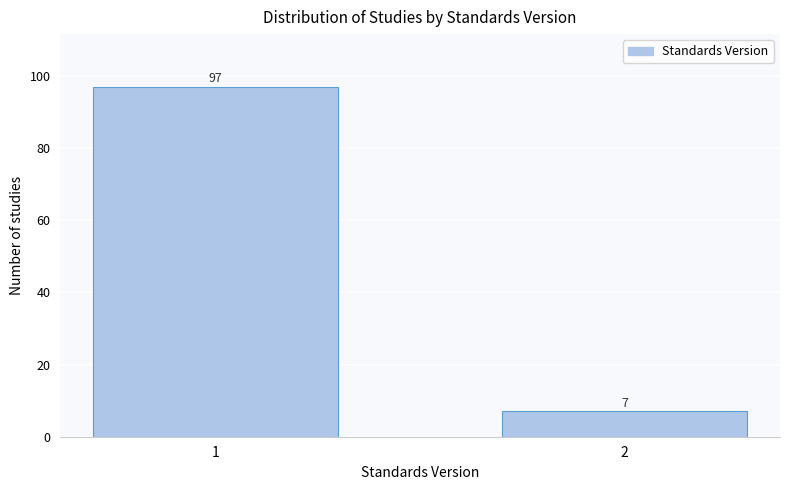

Reading left to right, list all the values displayed in this chart.

97	7